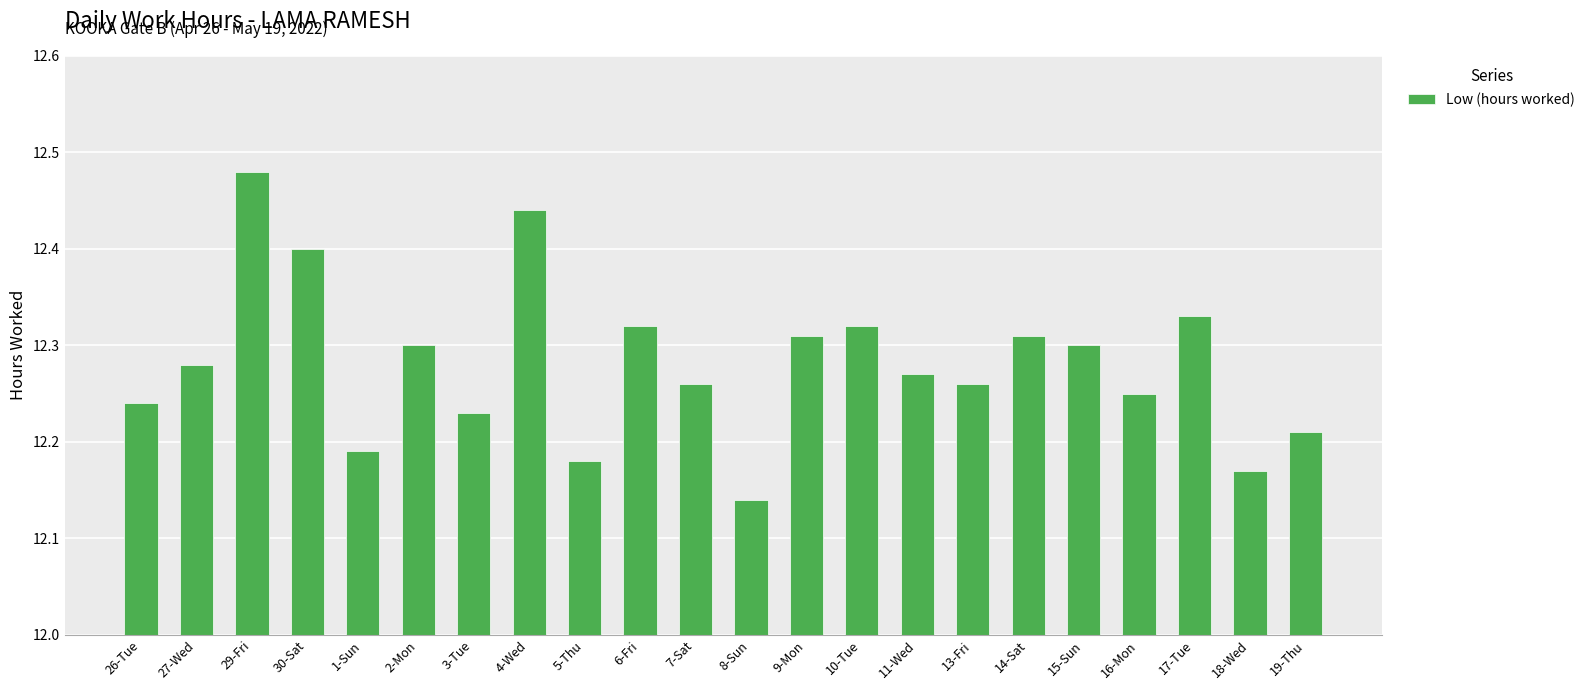

The chart shows a value of 12.4 at 30-Sat. True or false?

True